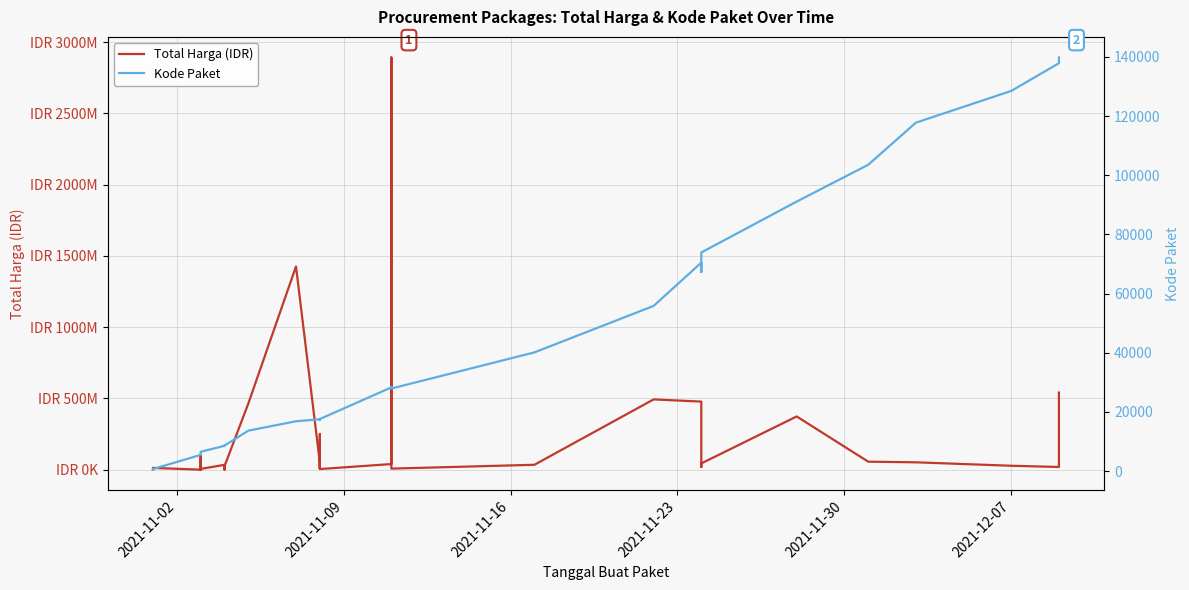

What is the difference between the second highest and second lowest values in the Kode Paket series?

137201